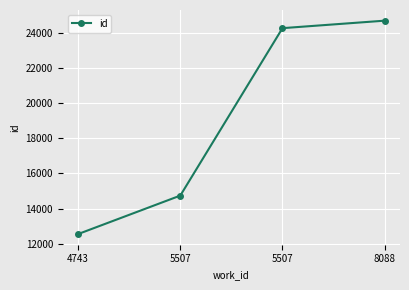

What is the difference between the maximum and minimum values?

12116